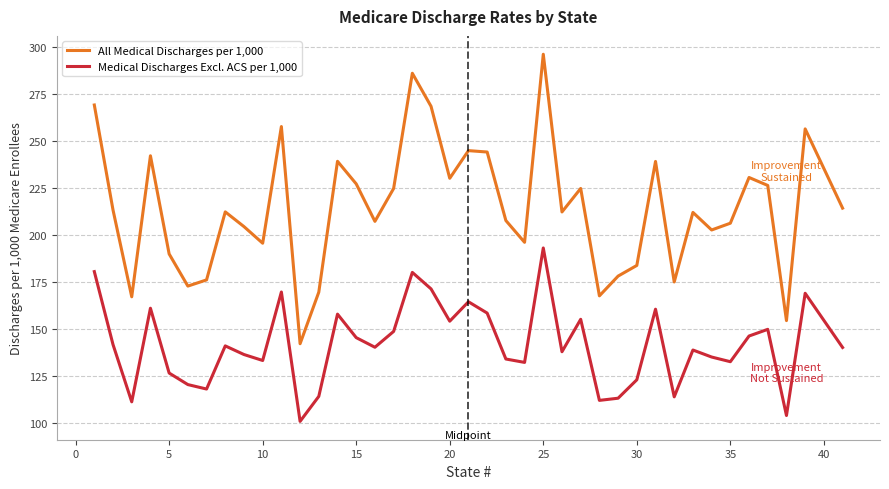

List the series in order of their peak value, highest first.

All Medical Discharges per 1,000, Medical Discharges Excl. ACS per 1,000